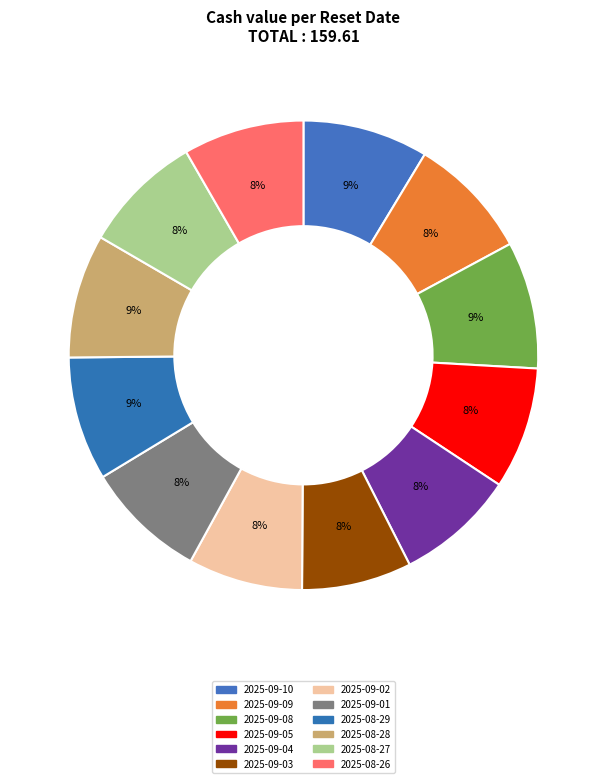

Is 2025-09-10 the majority of the pie?

No